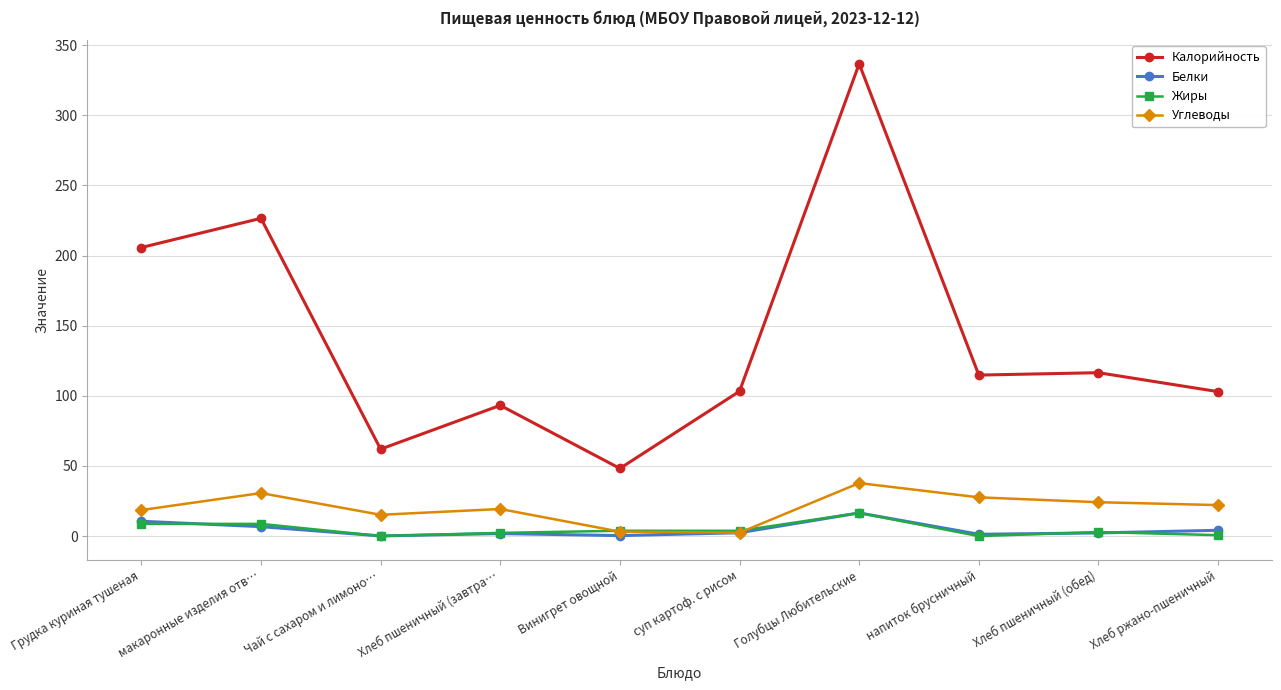

What is the difference between the second highest and minimum values in the Калорийность series?

178.3